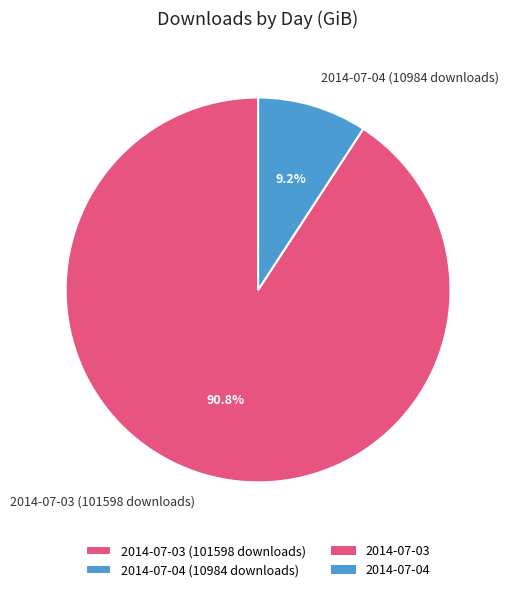

True or false: 2014-07-03 (101598 downloads) accounts for 91% of the total.

True